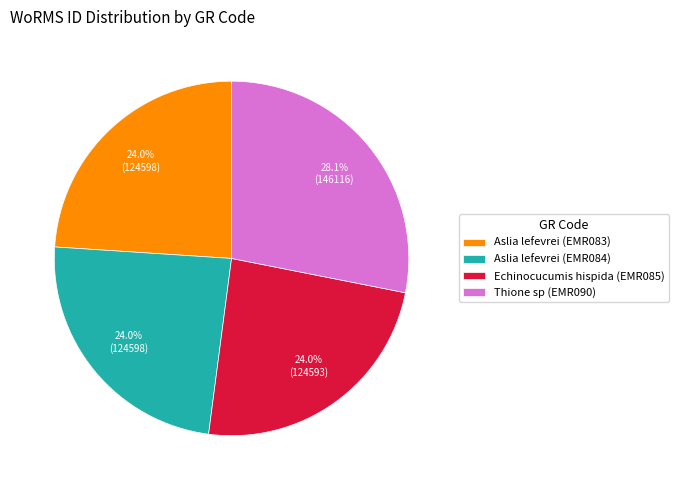

Which slice is the largest?

Thione sp (EMR090)